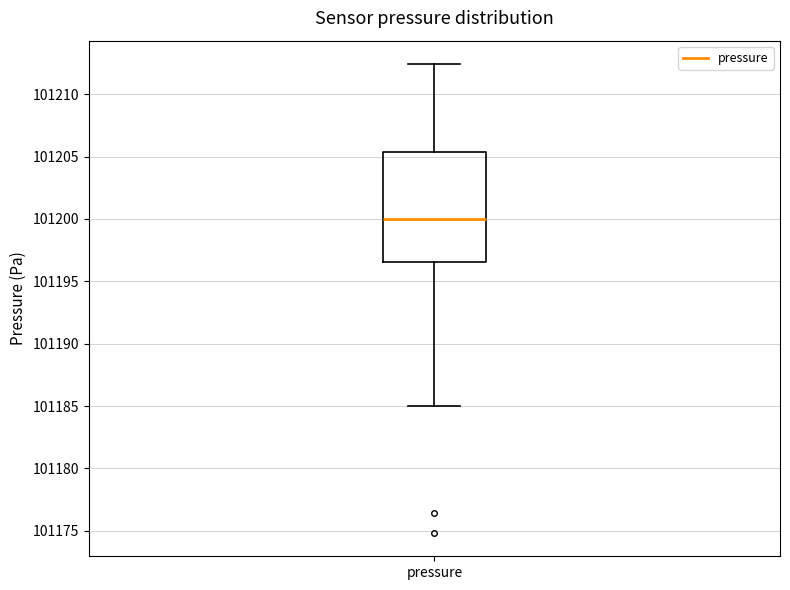

Read this box plot against the y-axis: the position of the median line, the range covered by the box, and the ends of both whiskers. The values are not printed on the chart, so give them approximately, as read against the axis.

median 101200.0, box 101196.5 to 101205.5, whiskers 101185.0 to 101212.5